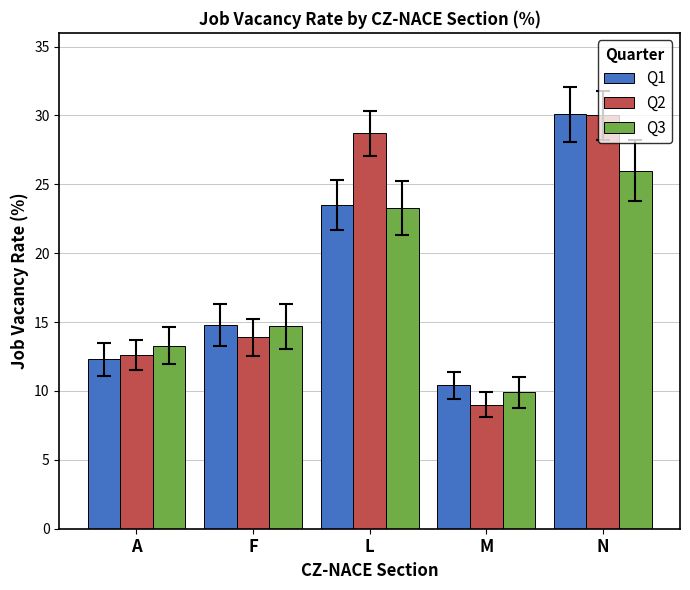

List the labels in order of Q1 value, smallest first.

M, A, F, L, N